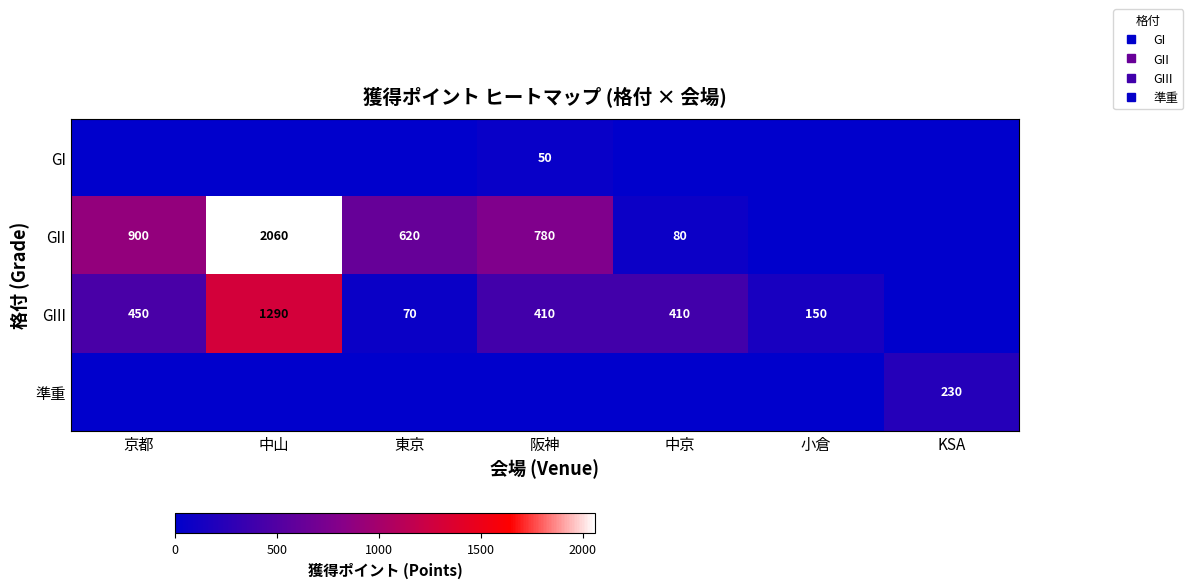

How many data points in 準重 are above 0?

1